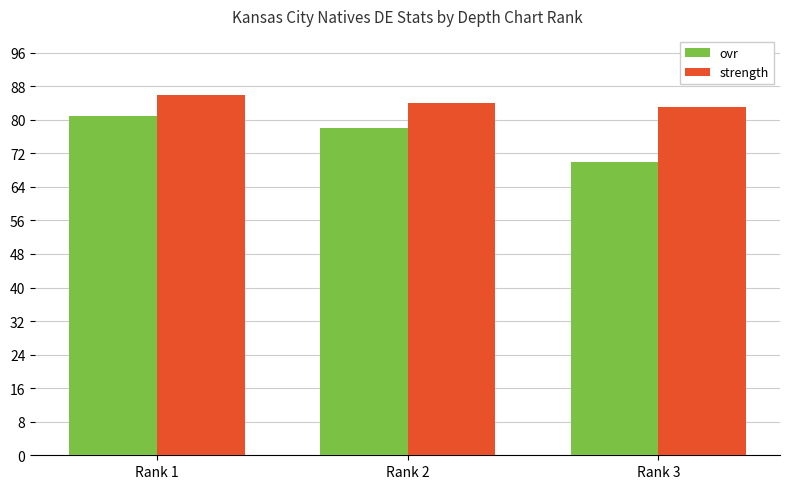

Is the value of ovr at Rank 1 greater than the value of strength at Rank 3?

No